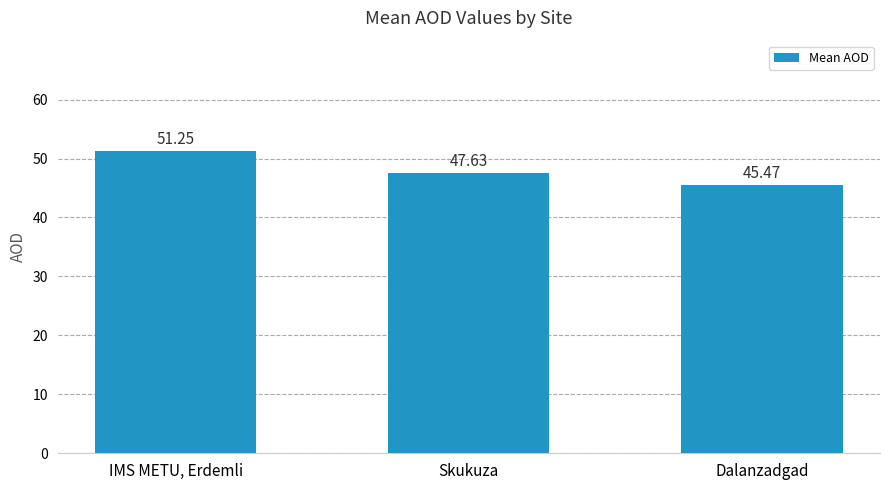

Rank the categories by value from lowest to highest.

Dalanzadgad, Skukuza, IMS METU, Erdemli